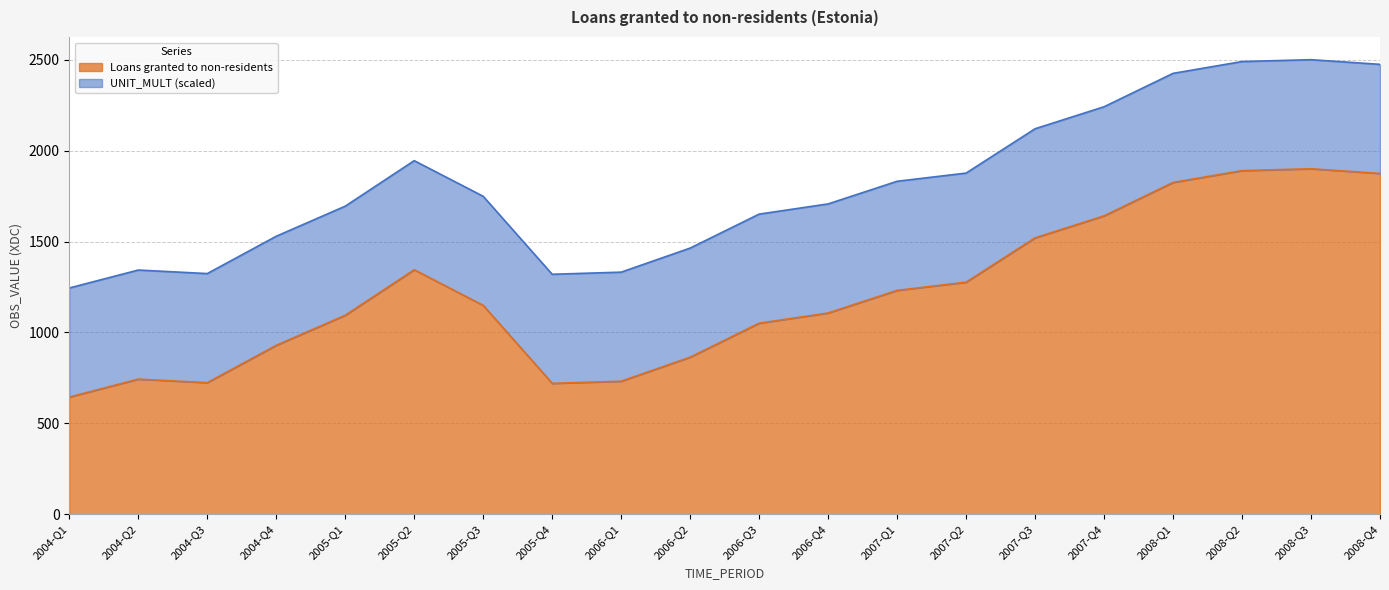

What is the maximum value shown in the chart?

1900.7